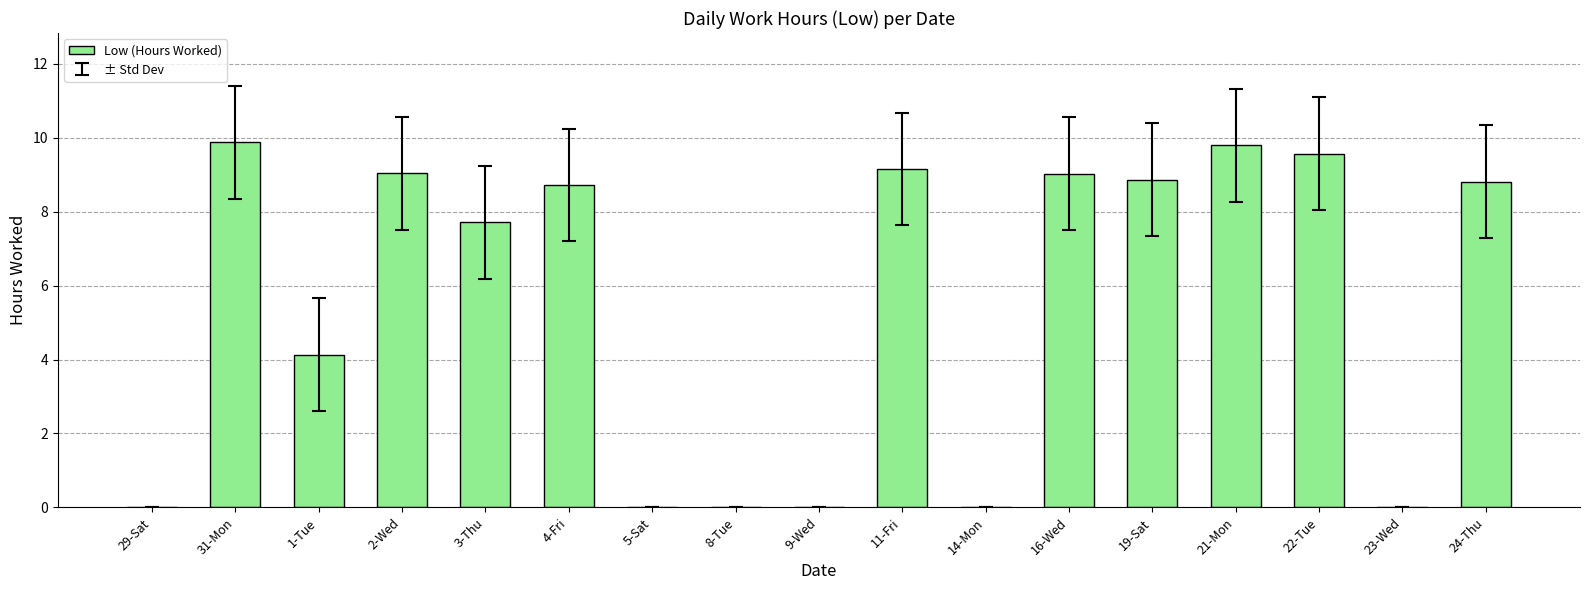

The chart shows a value of 4.8 at 14-Mon. True or false?

False